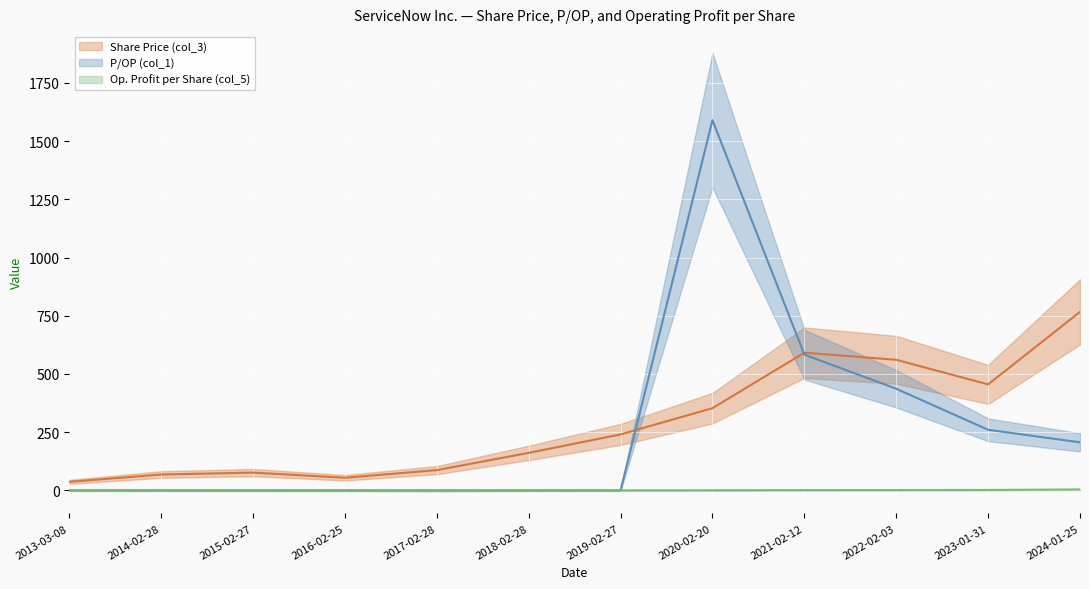

What is the maximum value for P/OP (col_1)?

1590.3